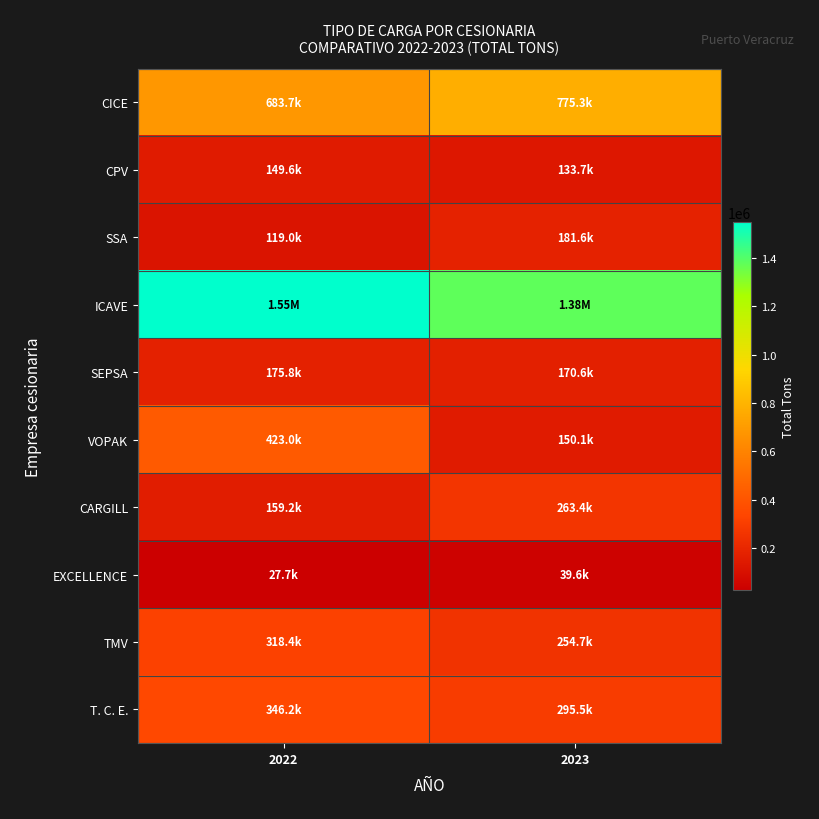

Which label corresponds to the largest value in the chart?

2022